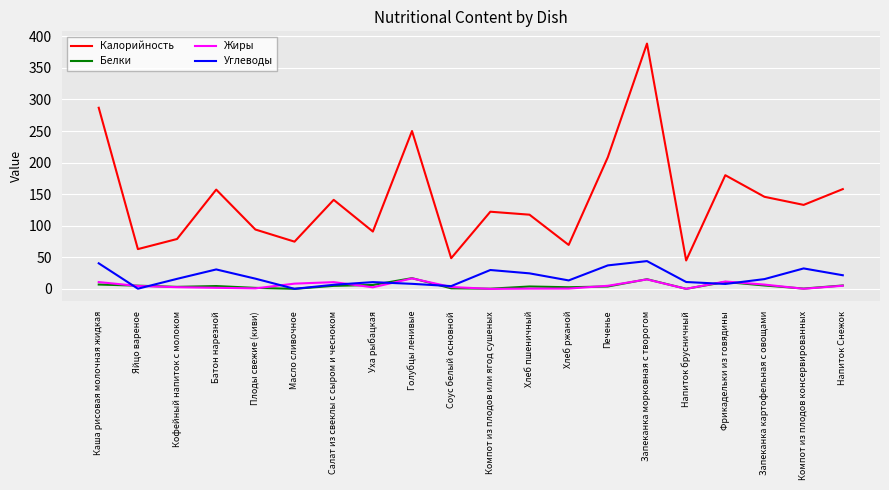

What is the highest value of the Углеводы series?

44.0